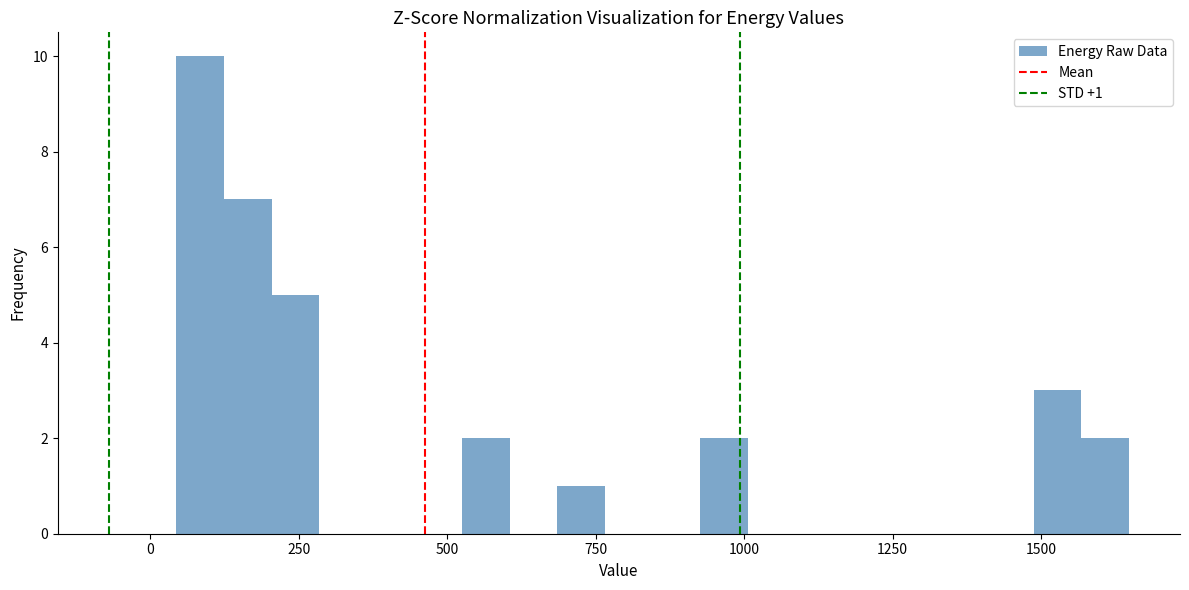

Around what value on the x-axis is the tallest bar? Give the approximate position of its centre, as read against the axis.

100